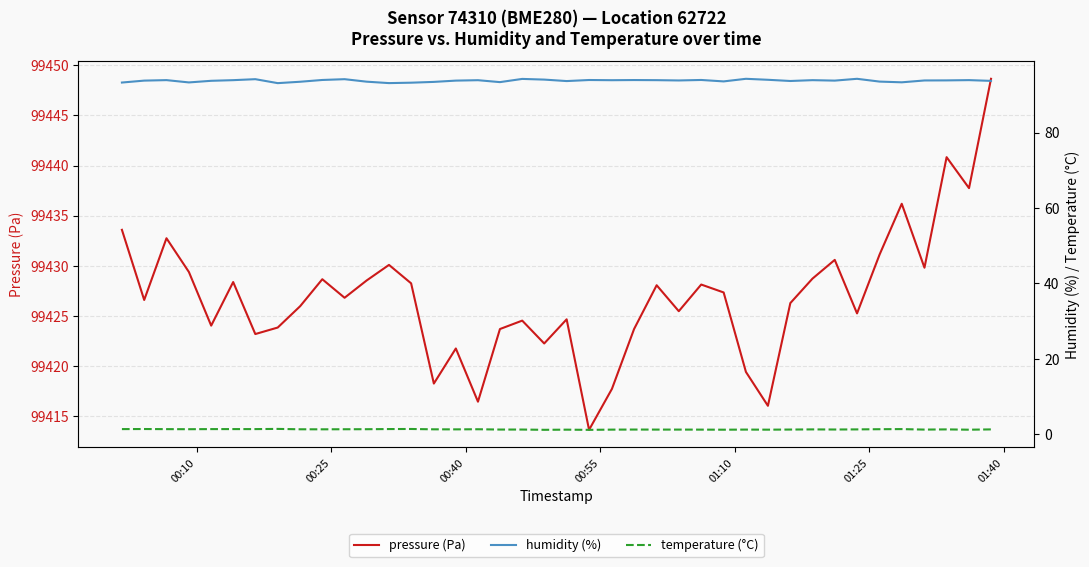

True or false: temperature (°C) and pressure (Pa) intersect in this chart.

False